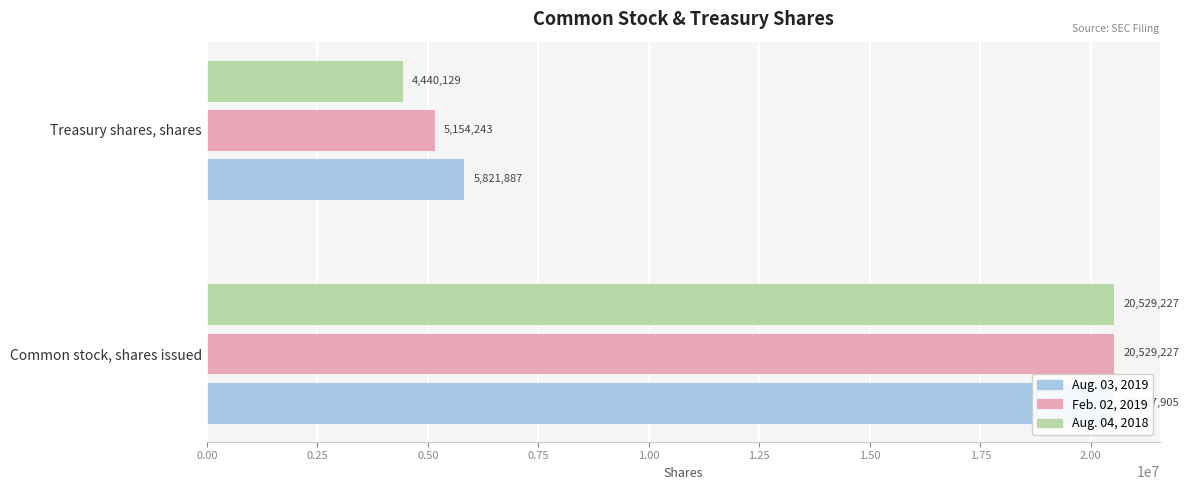

Which series changed the most between Common stock, shares issued and Treasury shares, shares?

Aug. 04, 2018